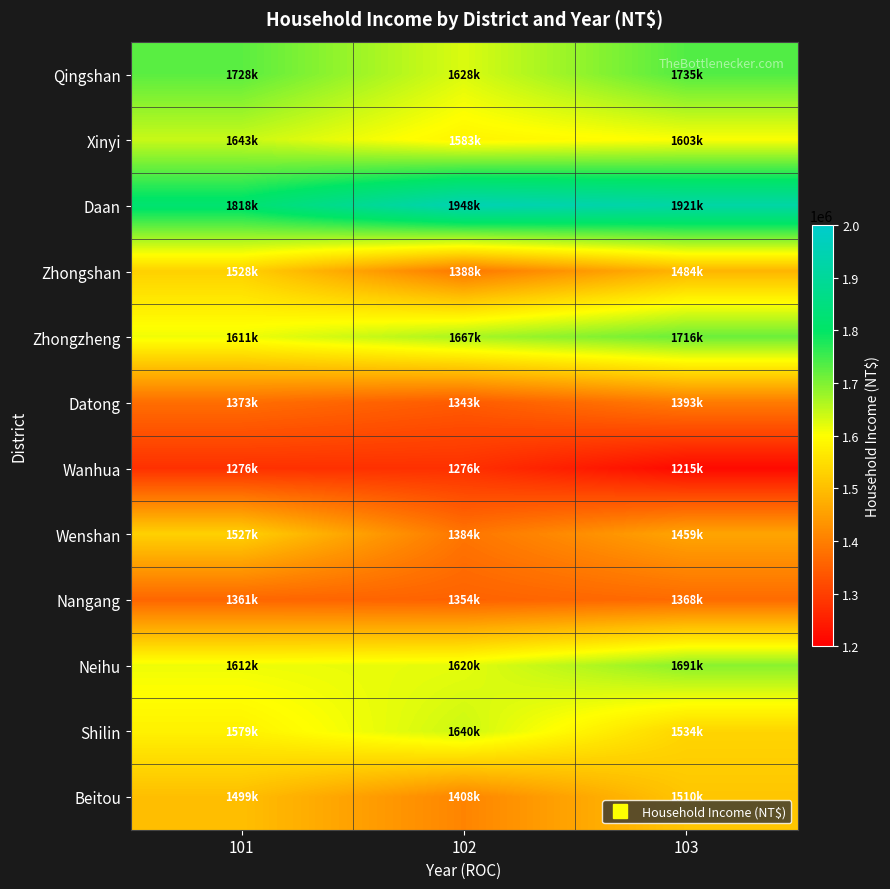

Reading right to left, transcribe all the data shown in this chart.

Qingshan: 103=1735594	102=1628637	101=1728993
Xinyi: 103=1603311	102=1583239	101=1643281
Daan: 103=1921756	102=1948587	101=1818332
Zhongshan: 103=1484973	102=1388558	101=1528923
Zhongzheng: 103=1716141	102=1667387	101=1611679
Datong: 103=1393943	102=1343283	101=1373177
Wanhua: 103=1215375	102=1276863	101=1276737
Wenshan: 103=1459090	102=1384796	101=1527769
Nangang: 103=1368716	102=1354692	101=1361697
Neihu: 103=1691717	102=1620706	101=1612847
Shilin: 103=1534828	102=1640043	101=1579716
Beitou: 103=1510503	102=1408569	101=1499145